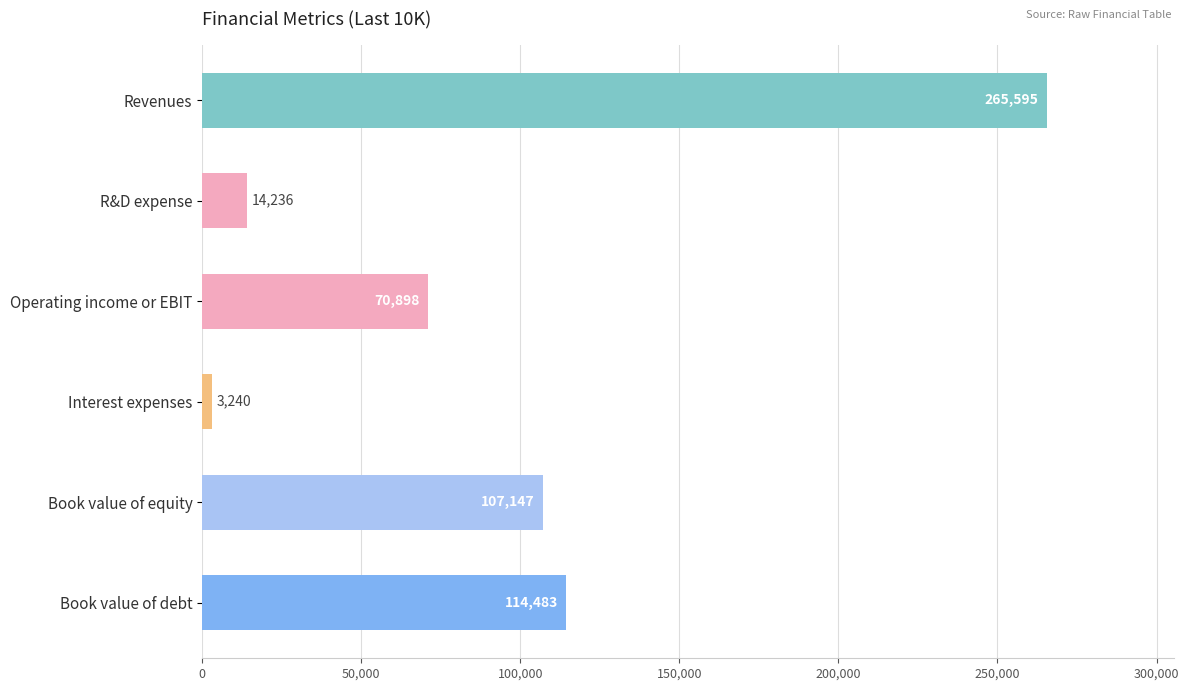

The chart shows a value of 3240 at Interest expenses. True or false?

True